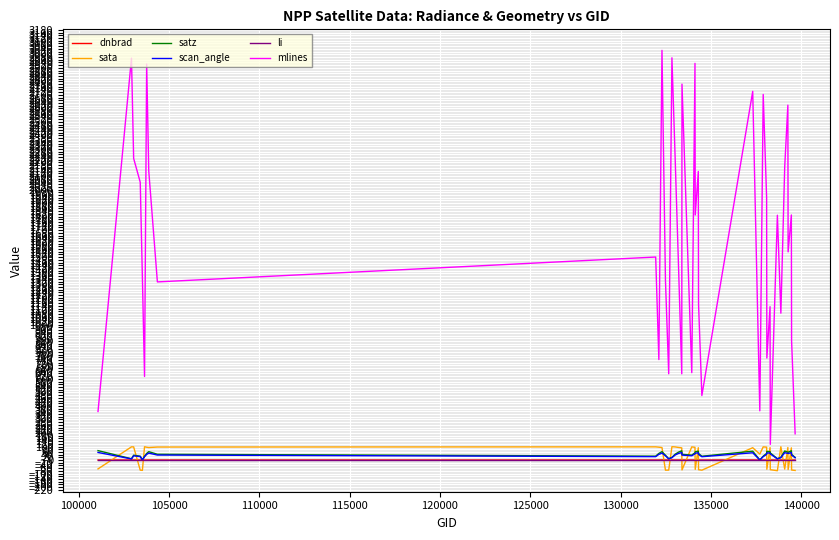

Which series has the widest spread of values?

mlines